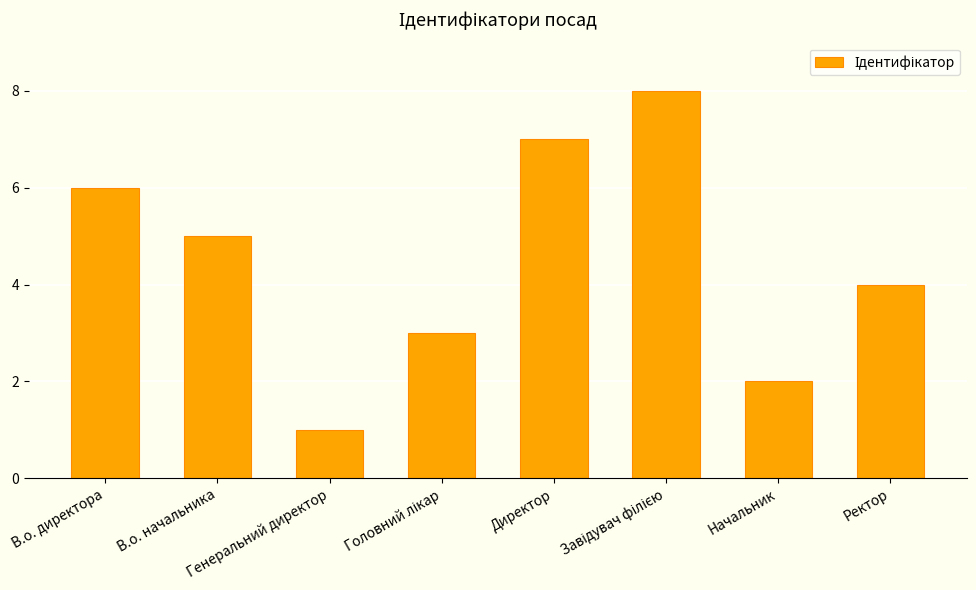

Is it true that the value at В.о. директора is 6?

True